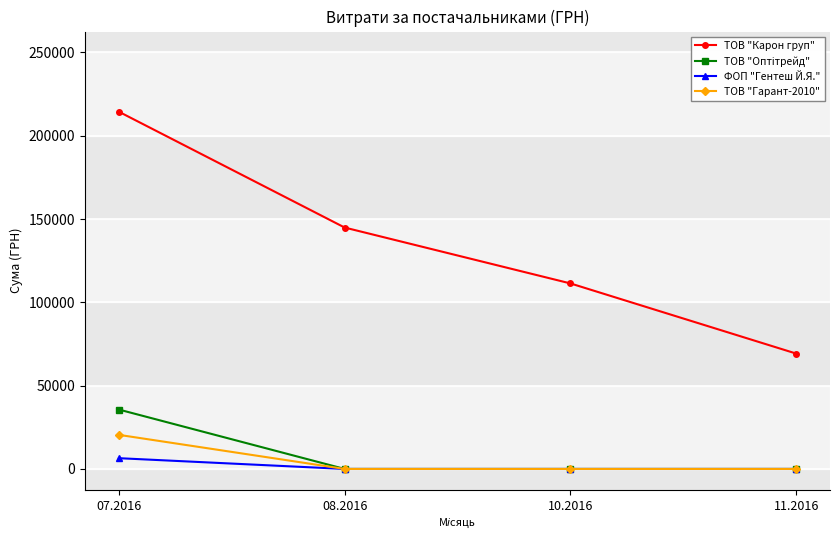

Between 07.2016 and 11.2016, which series saw the biggest shift?

ТОВ "Карон груп"